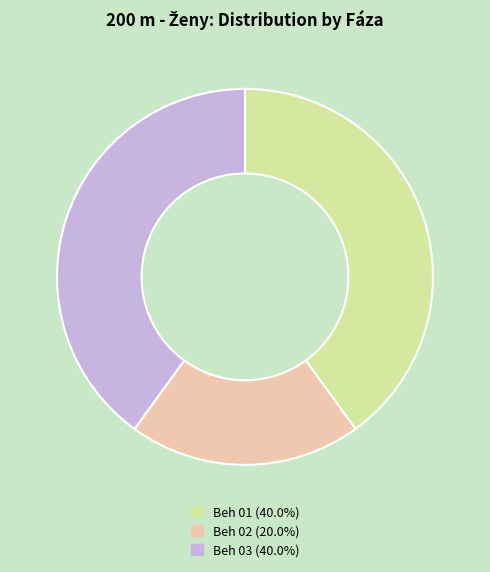

What is the ratio of the value at Beh 02 to the value at Beh 03?

0.5